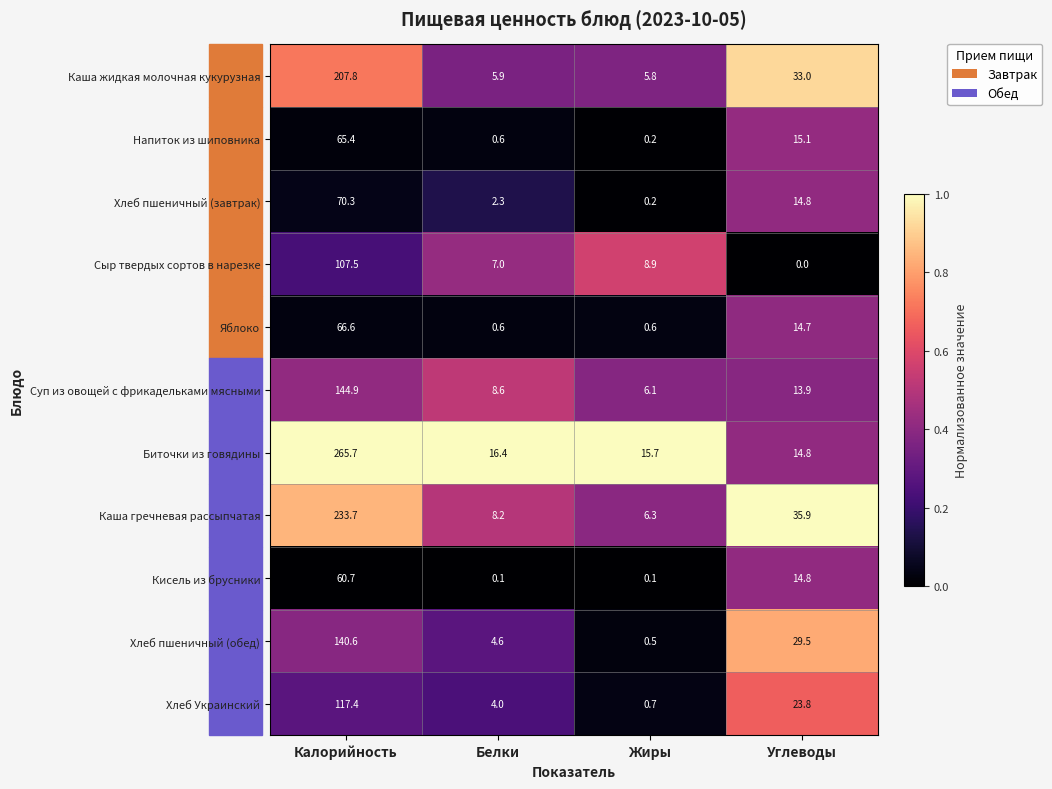

Which series changed the most between Калорийность and Углеводы?

Биточки из говядины